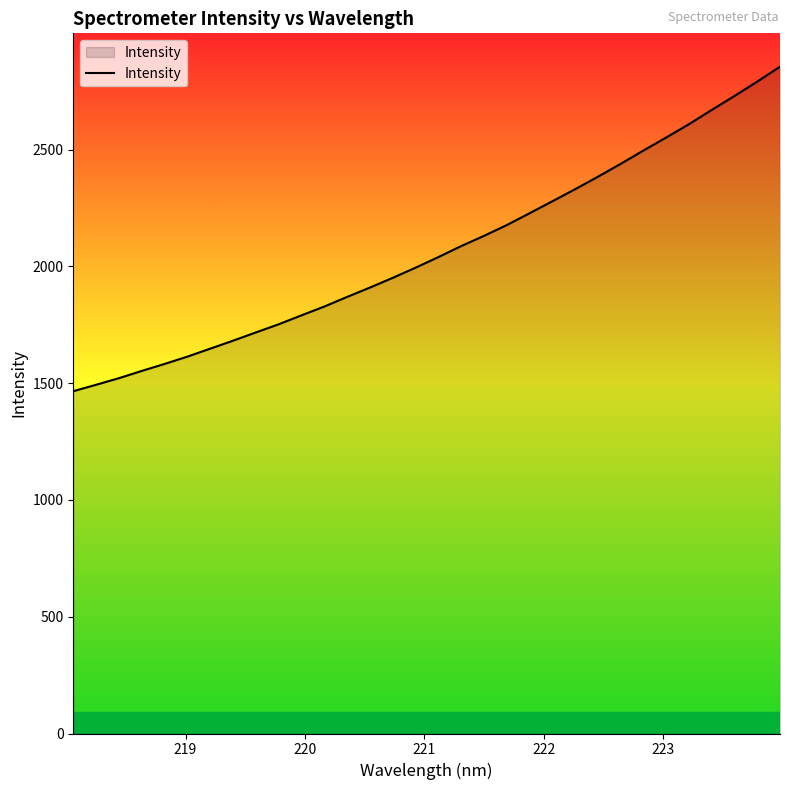

What is the difference between the maximum and minimum values?

1389.4